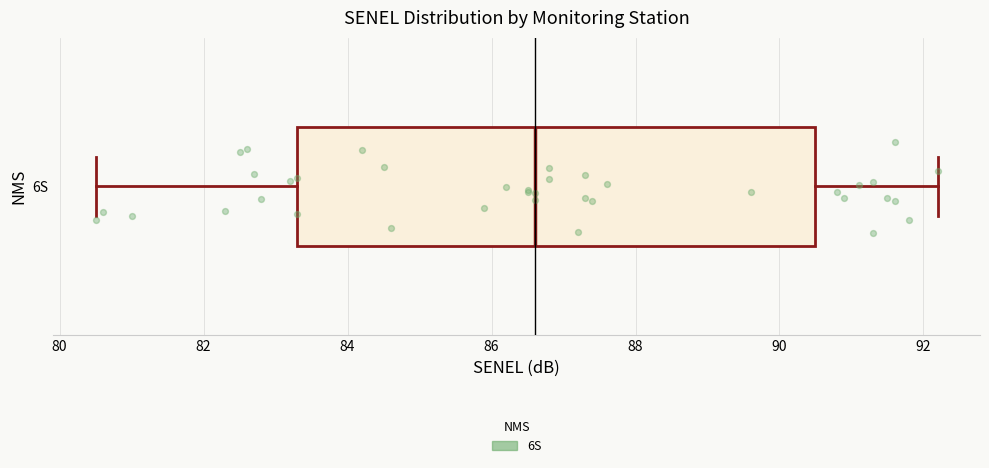

Where is the right edge of the box for 6S on the x-axis? The values are not printed on the chart, so give them approximately, as read against the axis.

90.6